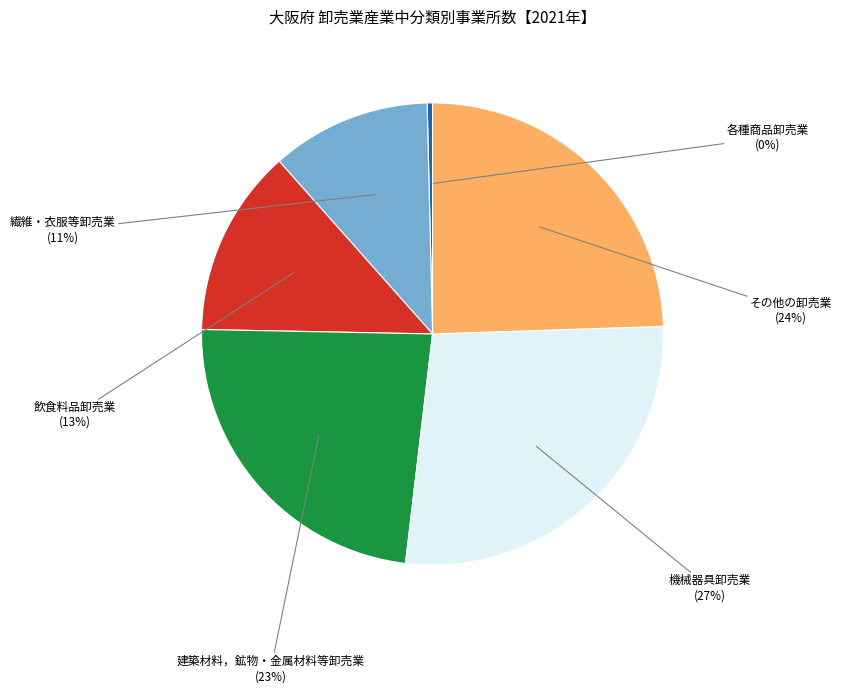

Which slice is the smallest?

各種商品卸売業